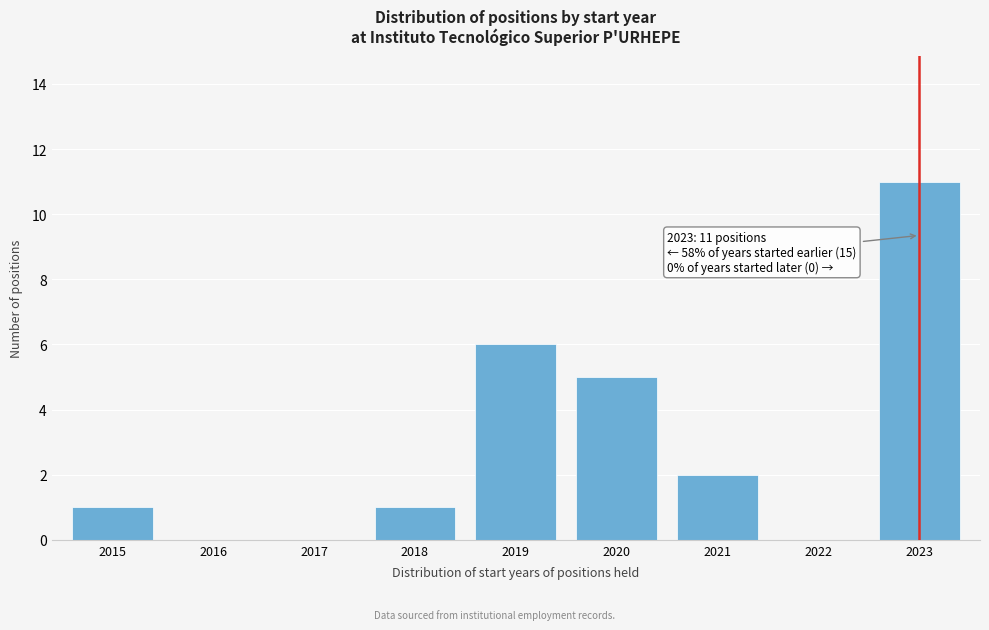

Reading left to right, list all the values displayed in this chart.

2015=1	2016=0	2017=0	2018=1	2019=6	2020=5	2021=2	2022=0	2023=11